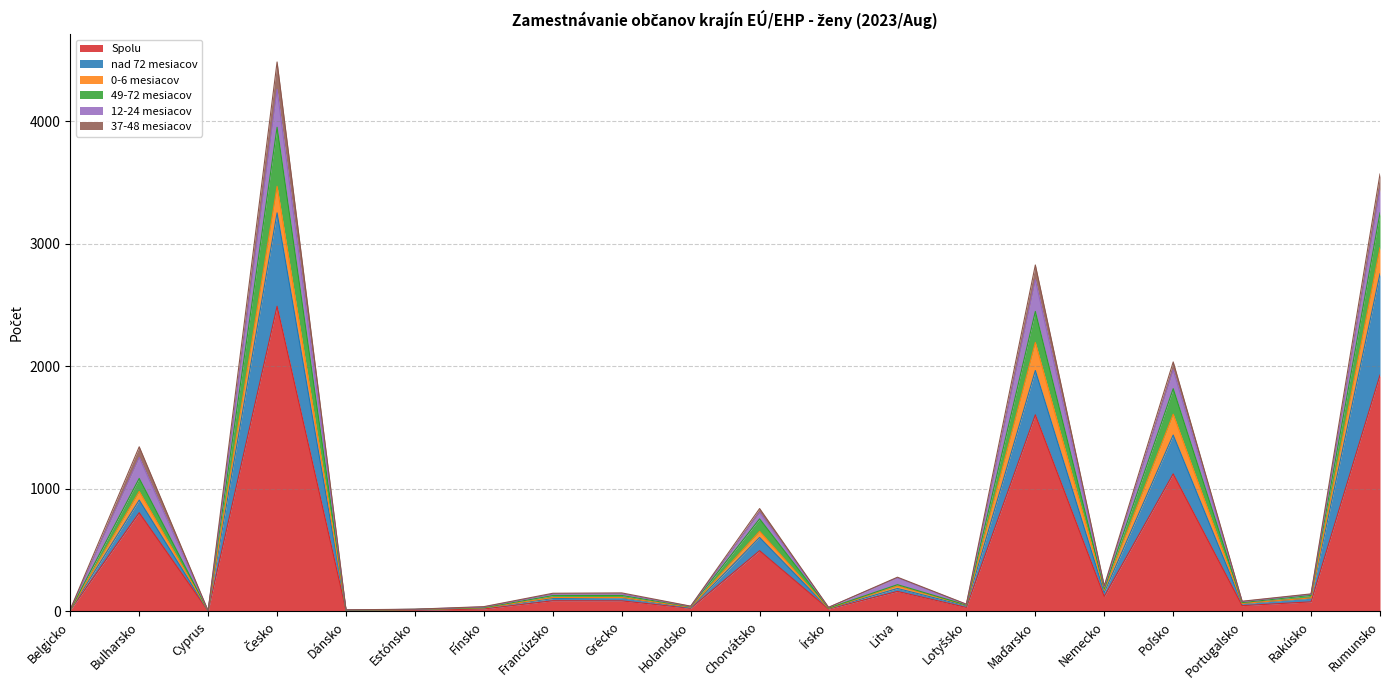

What is the difference between the second highest and minimum values in the 37-48 mesiacov series?

125